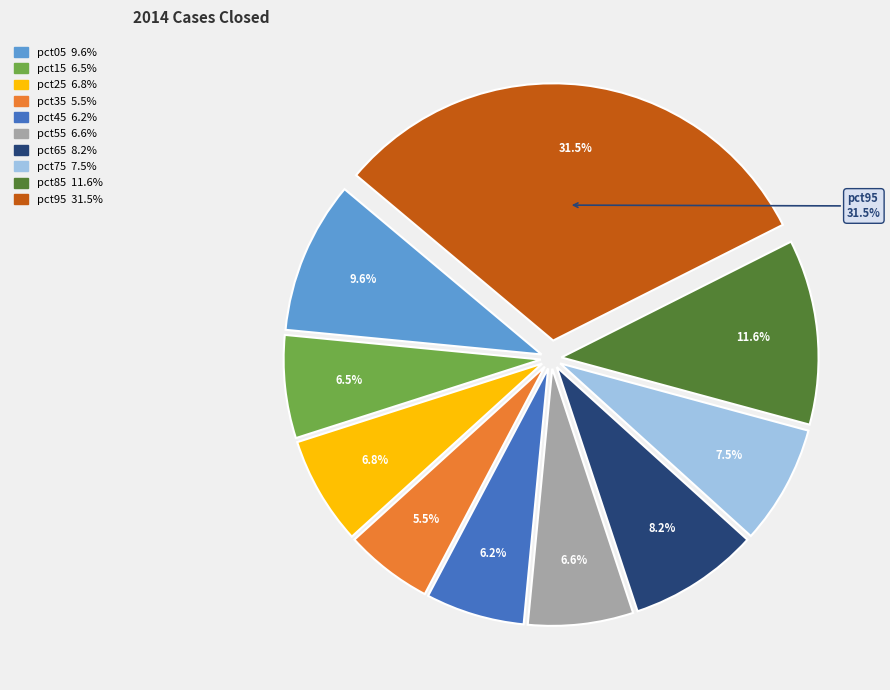

Count the number of slices in the pie.

10